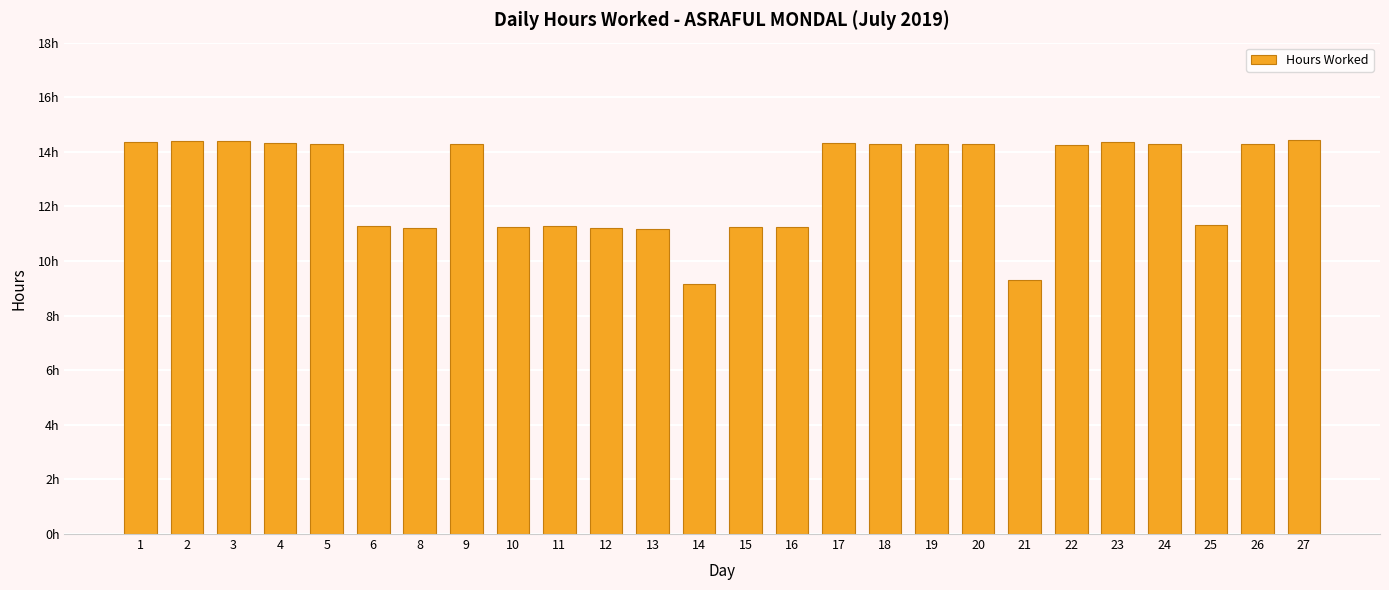

Rank the categories by value from lowest to highest.

14, 21, 13, 12, 8, 10, 16, 15, 11, 6, 25, 22, 19, 20, 24, 5, 9, 18, 26, 17, 4, 1, 23, 2, 3, 27